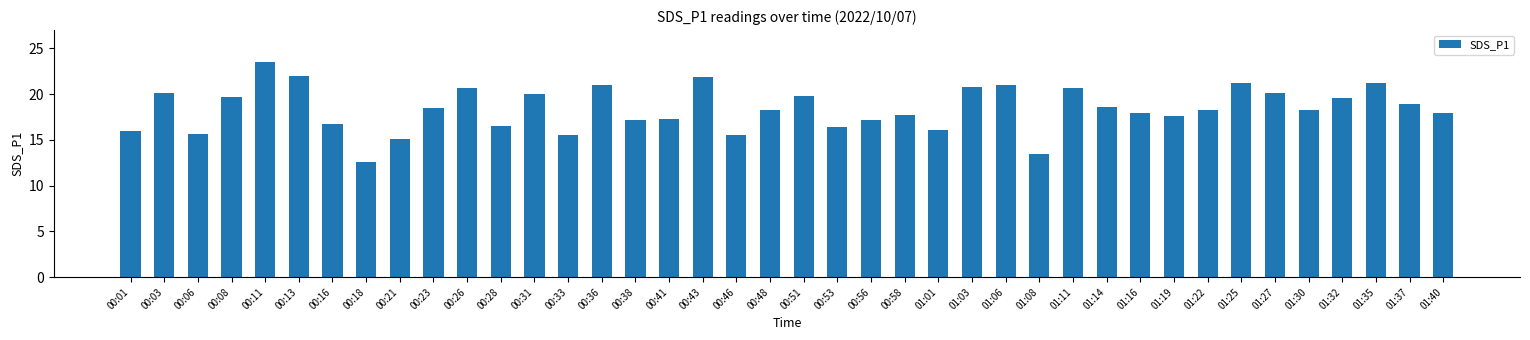

What is the change in value from 01:30 to 01:37?

+0.6